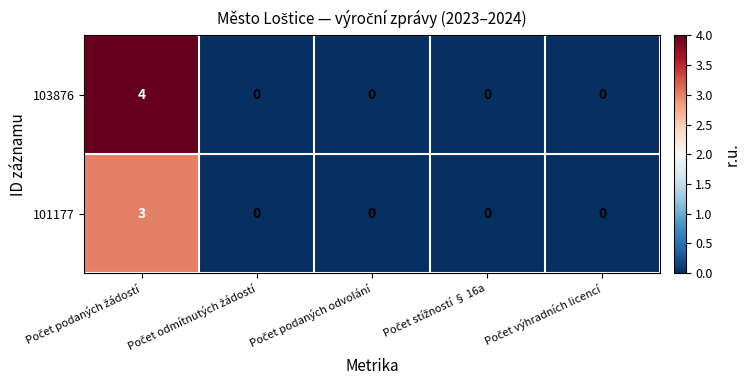

Rank the series by their average value, from lowest to highest.

101177, 103876